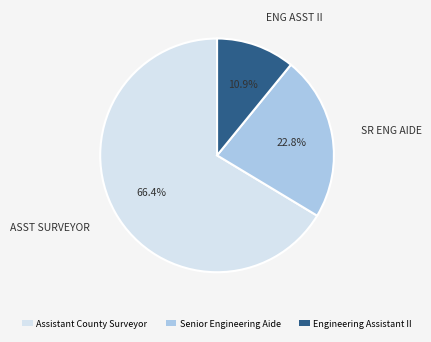

What percentage is the Senior Engineering Aide slice, to the nearest percent?

23%